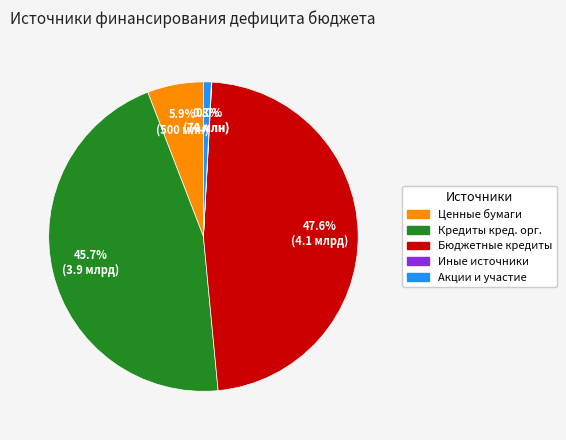

Is there any slice that represents more than half of the pie?

No